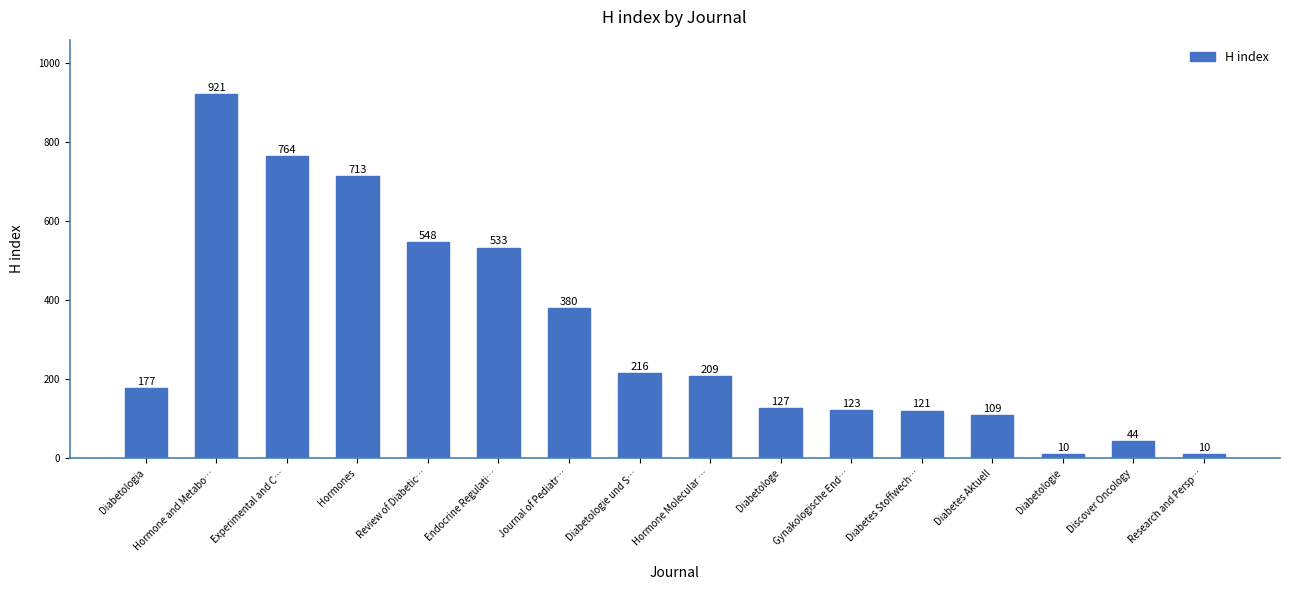

True or false: the data shows 123 at Gynakologische End….

True